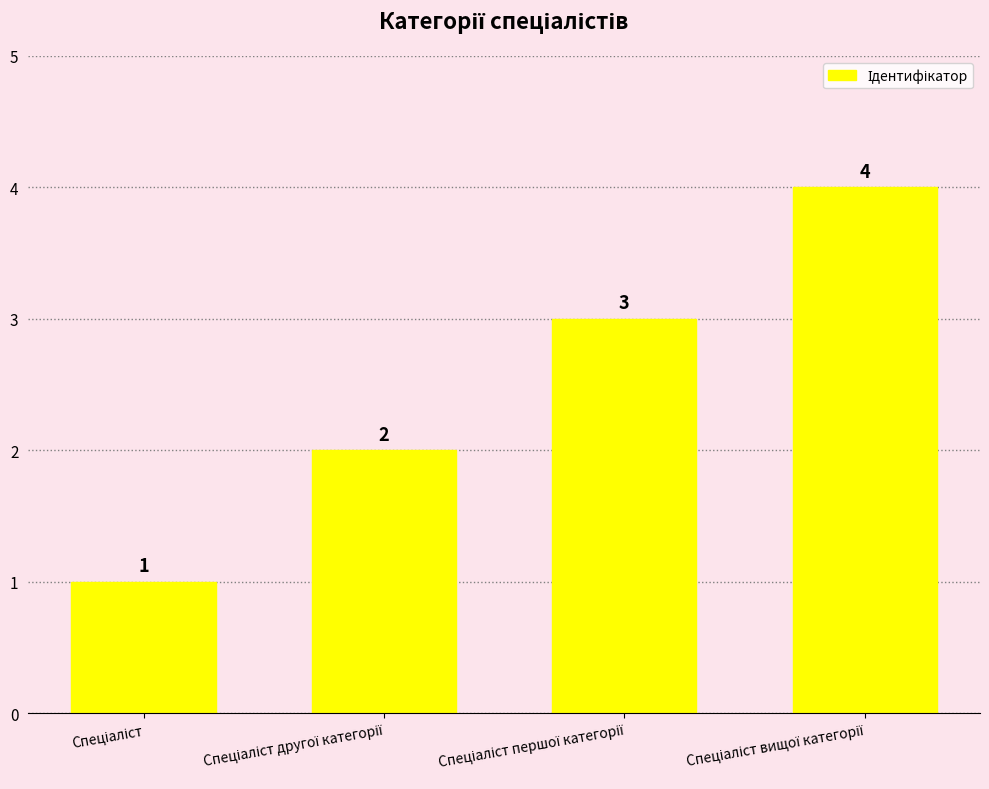

What is the smallest value displayed?

1